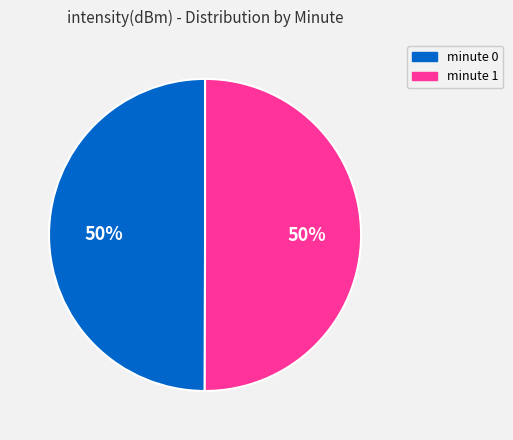

Do minute 1 and minute 0 together represent more than half of the pie?

Yes